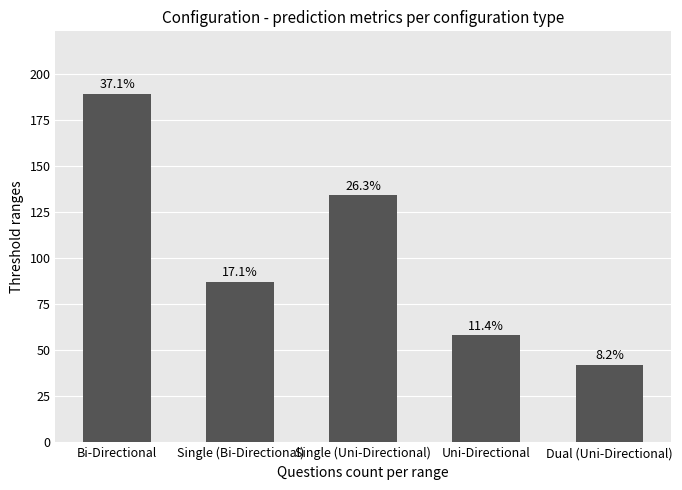

True or false: the data shows 42 at Dual (Uni-Directional).

True